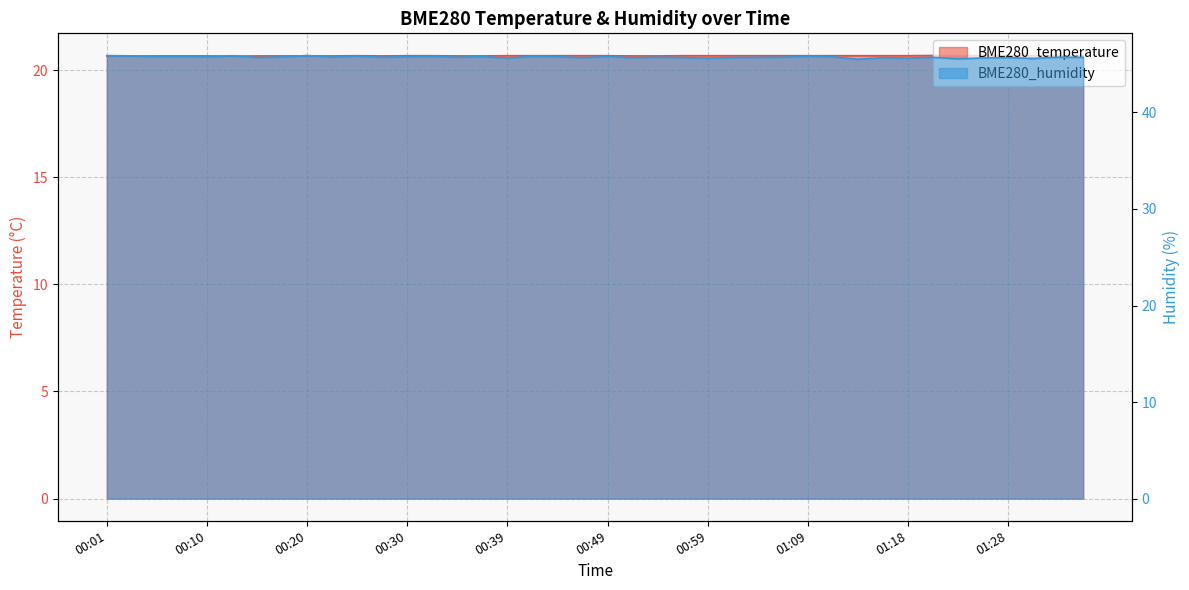

True or false: BME280_humidity and BME280_temperature cross at least once.

False